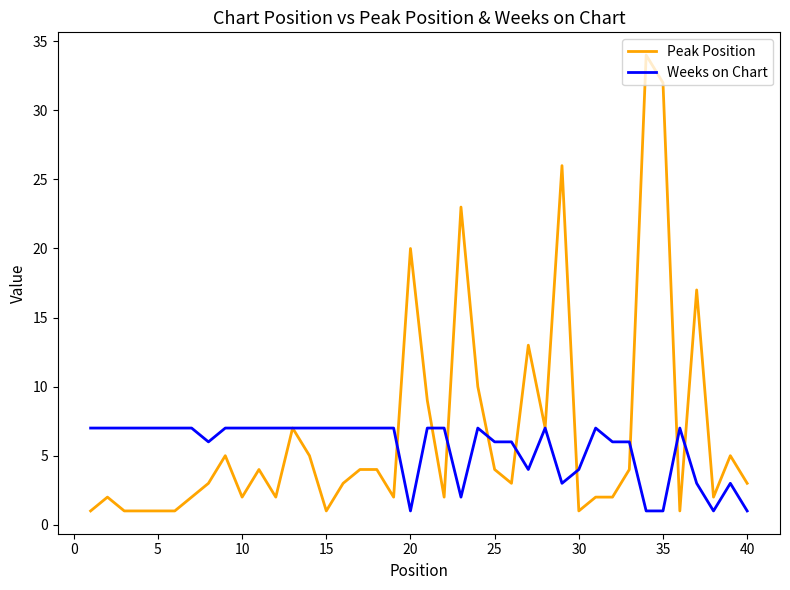

What is the maximum value shown in the chart?

34